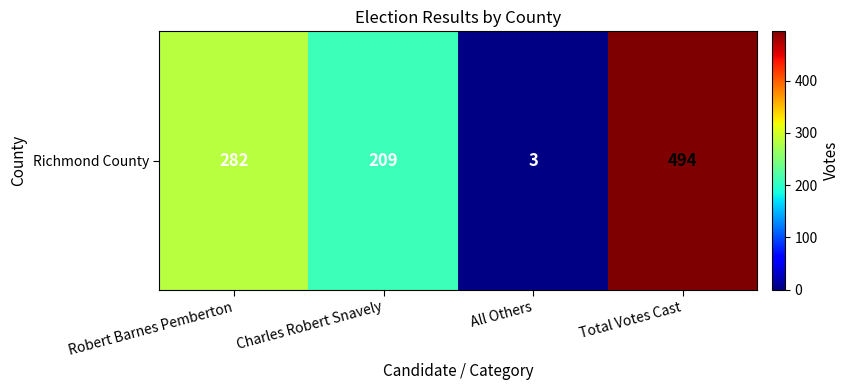

At which label does the data first exceed 282?

Total Votes Cast